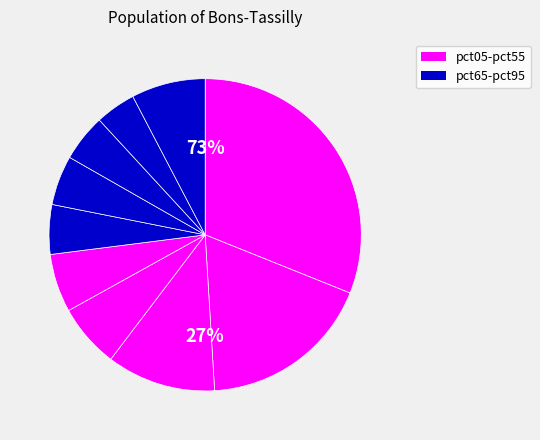

What percentage is the pct85 slice, to the nearest percent?

4%